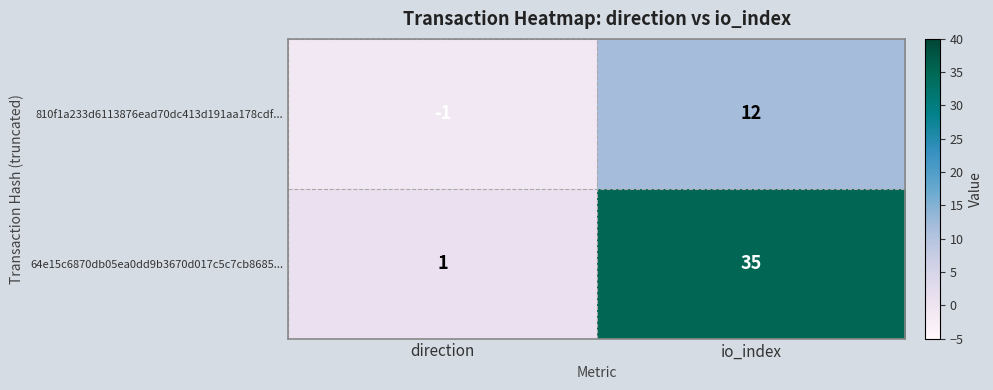

At direction, list the series in order from largest to smallest.

64e15c6870db05ea0dd9b3670d017c5c7cb8685..., 810f1a233d6113876ead70dc413d191aa178cdf...